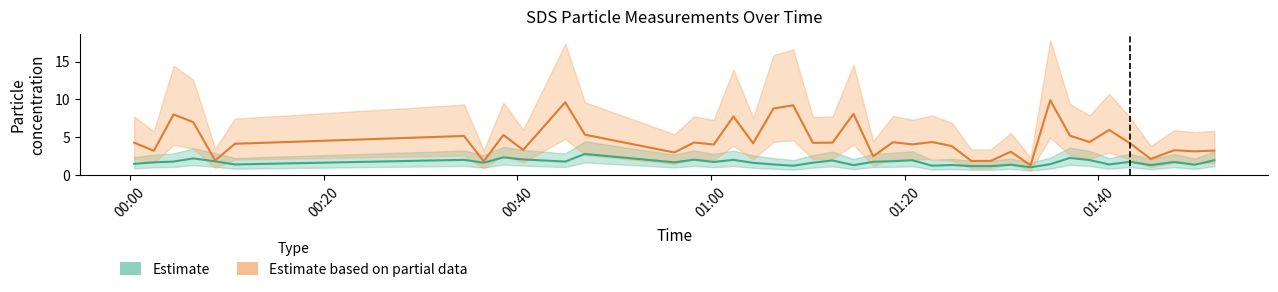

Is it true that SDS_P2 equals 1.1 at 2022/12/30 01:02:18?

False